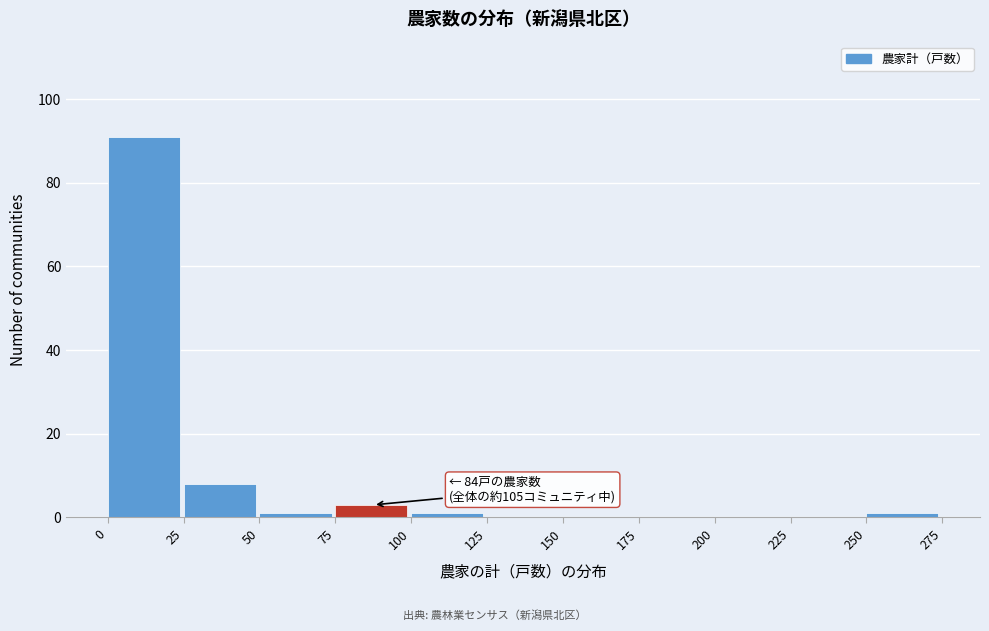

Over which range of the x-axis is the bar tallest?

0 to 25